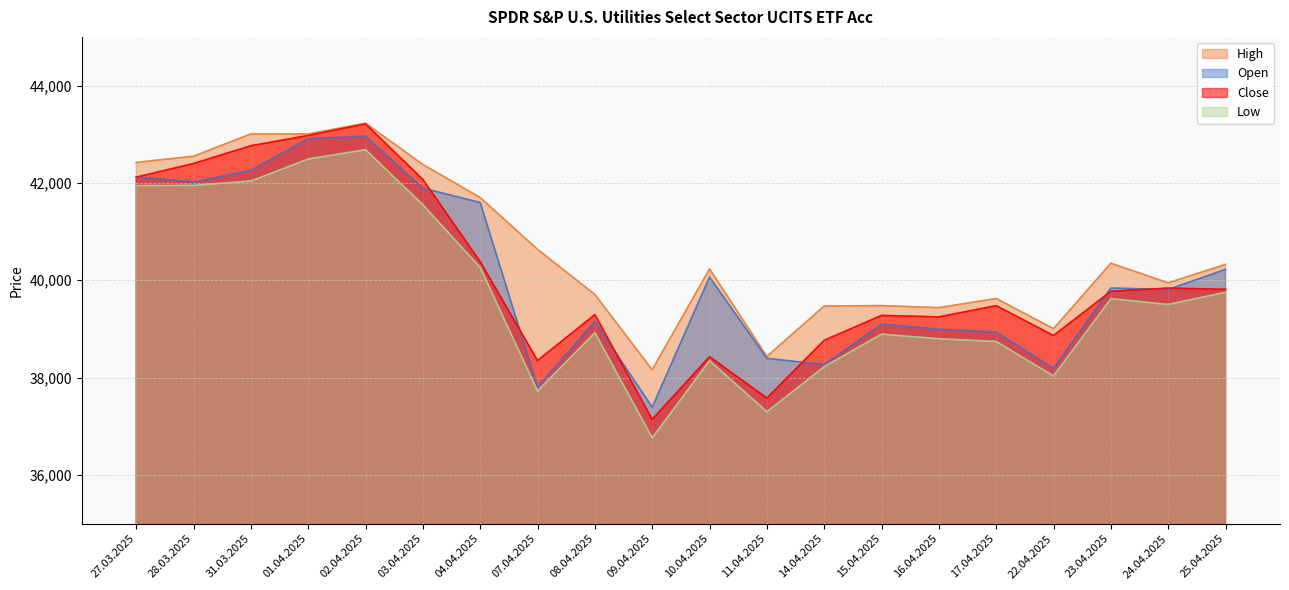

At which label does High first exceed 40327?

27.03.2025